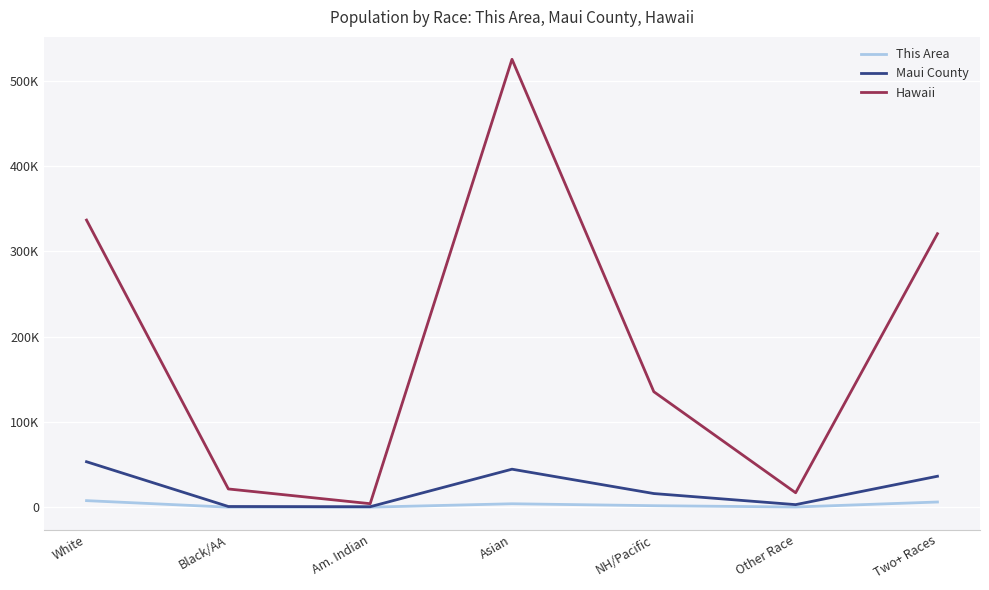

Reading right to left, what are all the values shown in this chart?

This Area: 6137	286	1806	4072	104	77	7737
Maui County: 36328	3051	16051	44595	603	870	53336
Hawaii: 320629	16985	135422	525078	4164	21424	336599